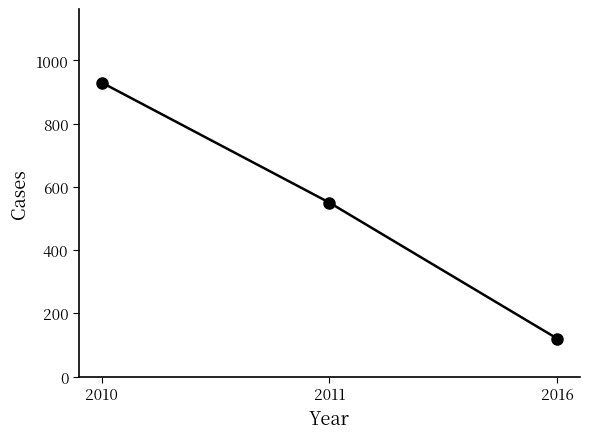

Which has a higher value, 2011 or 2016?

2011